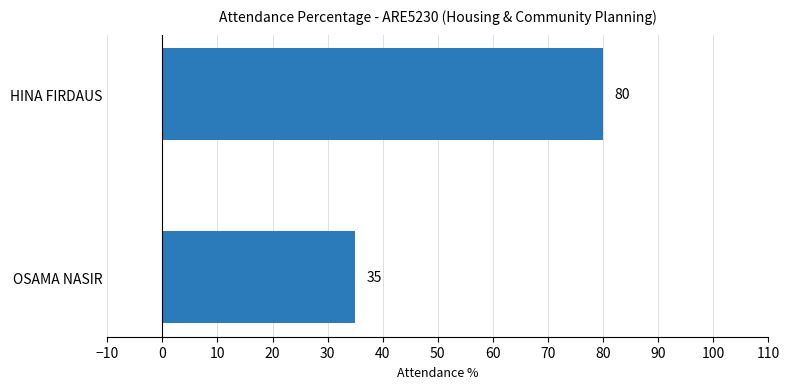

How many values are between 35 and 80?

2